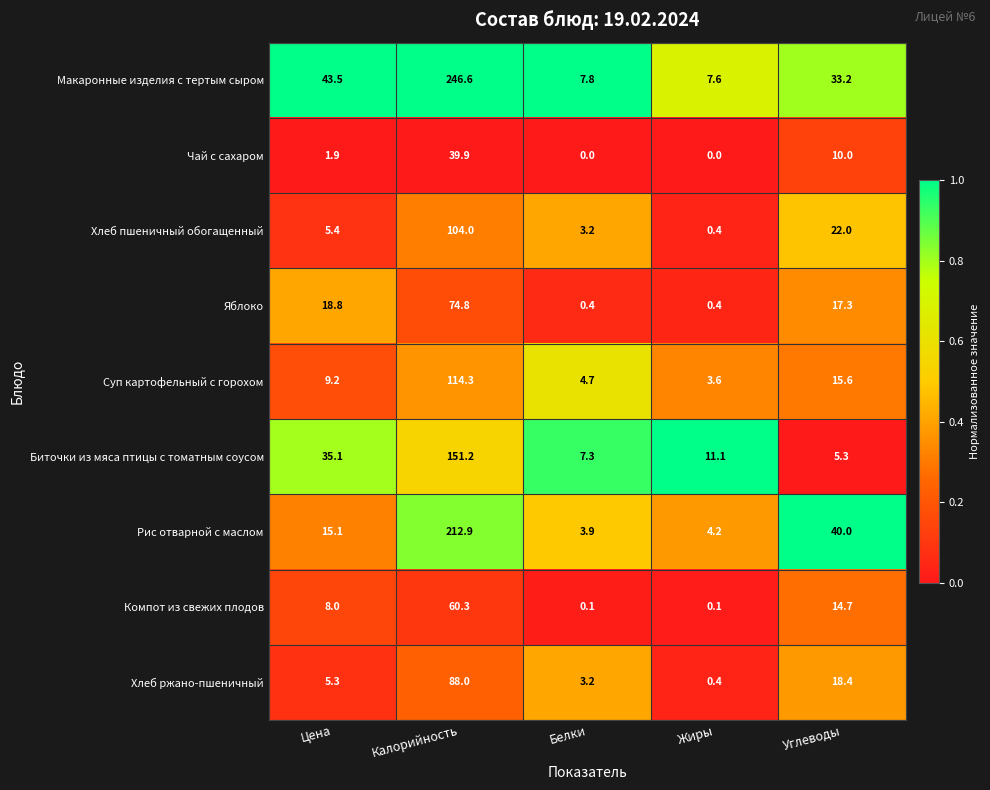

What is the sum of the Макаронные изделия с тертым сыром values at Жиры and Калорийность?

254.2